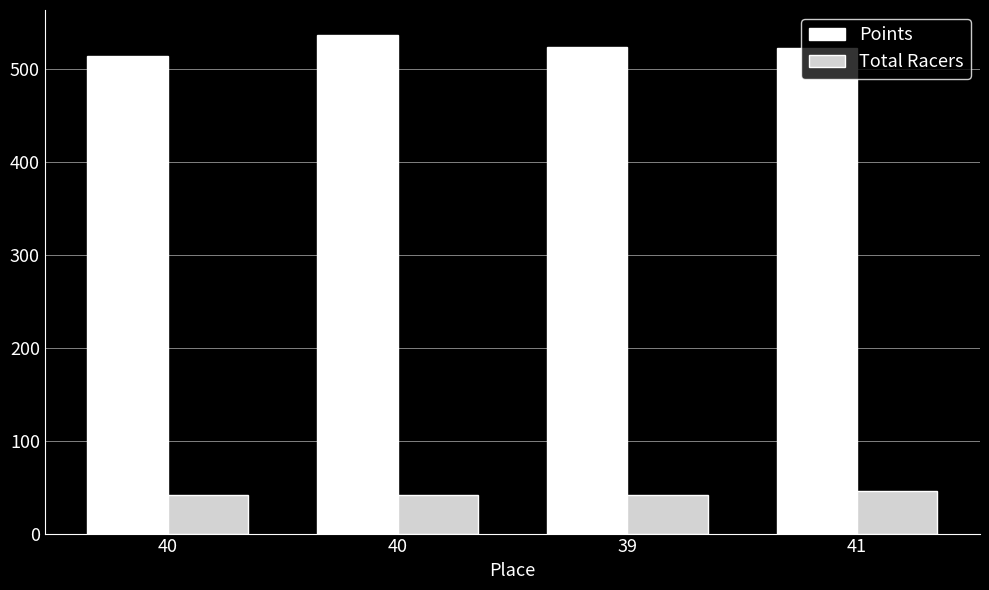

What are all the series names shown in the legend?

Points, Total Racers